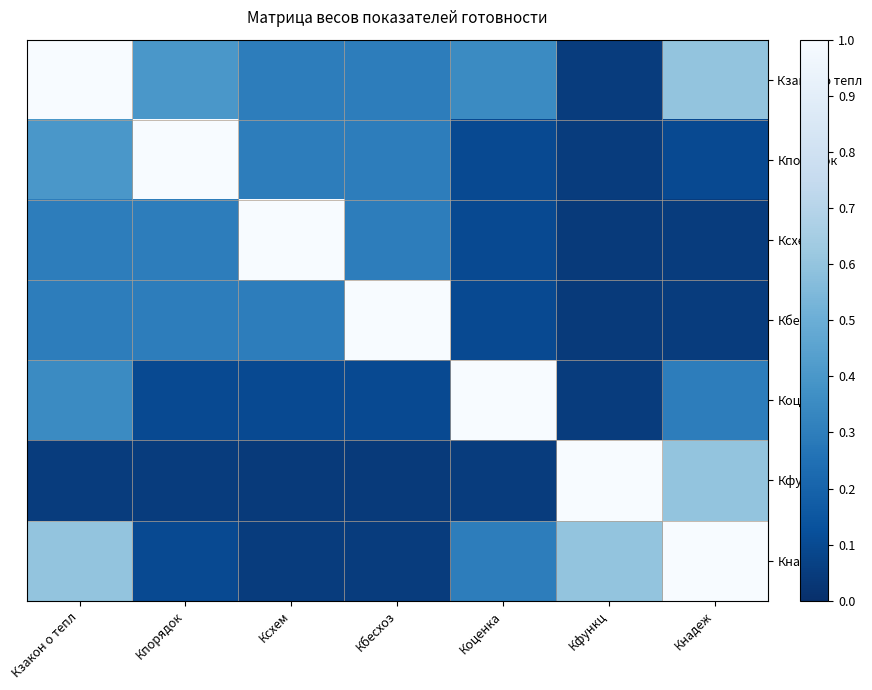

What is the difference between the highest and lowest values at Ксхем?

1.0